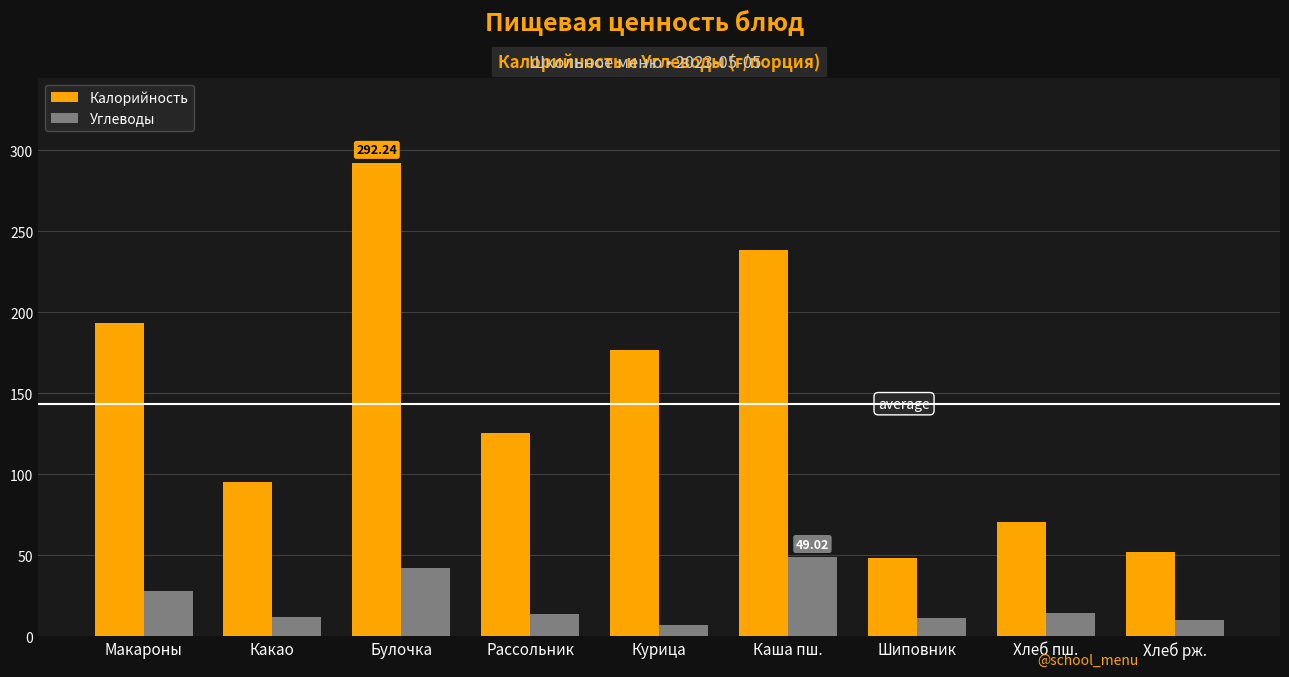

Which series has the largest total across all categories?

Калорийность